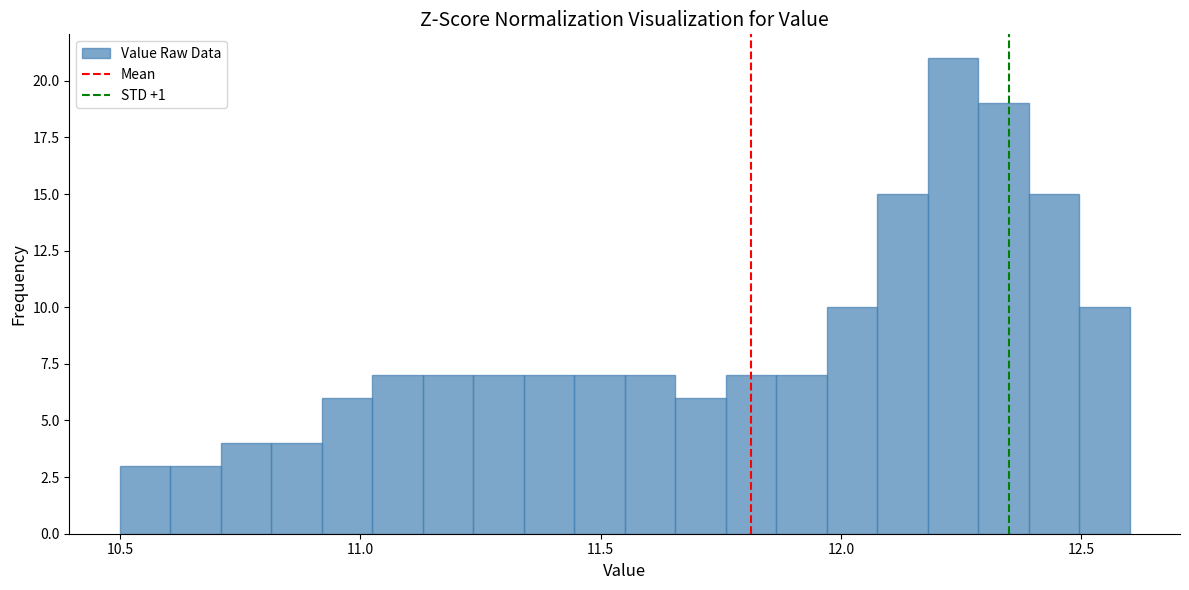

Read against the x-axis, roughly where is the centre of the tallest bar?

12.25